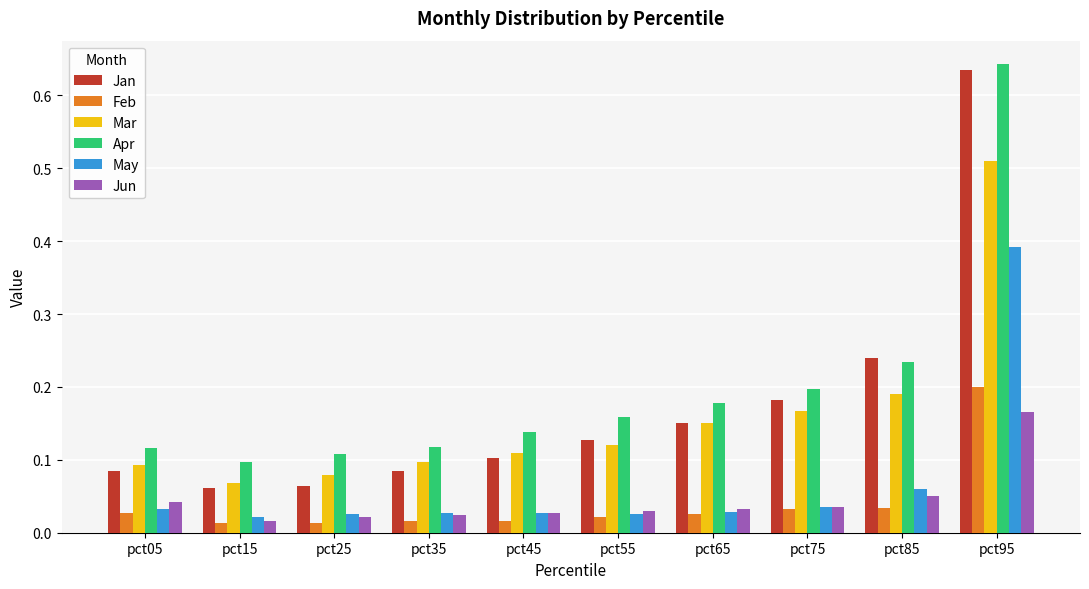

Rank the series by their maximum value, from lowest to highest.

Jun, Feb, May, Mar, Jan, Apr